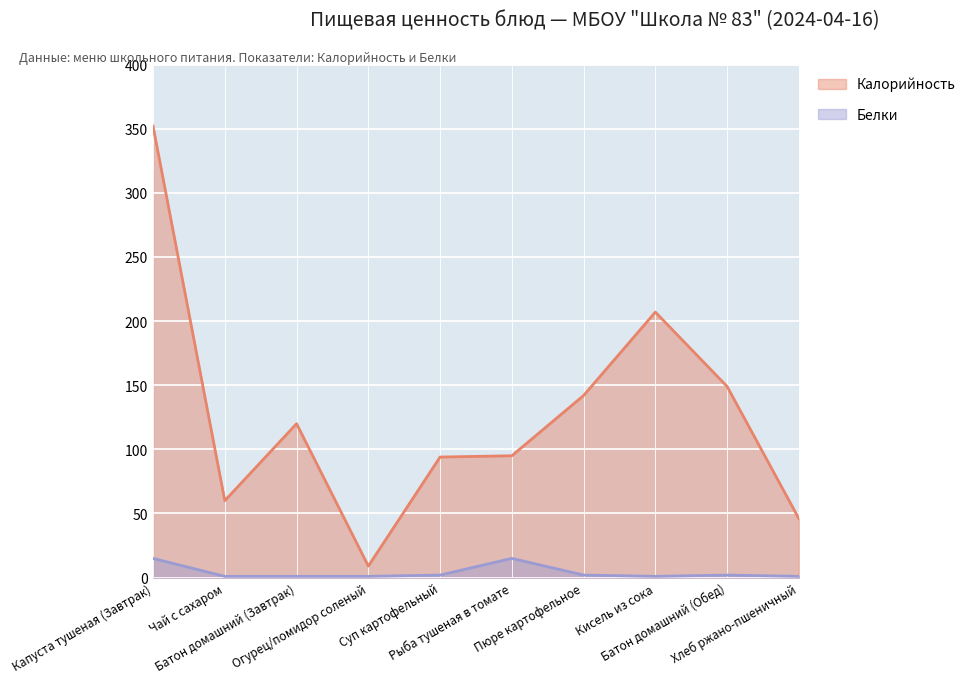

What is the difference between the highest and lowest values at Пюре картофельное?

140